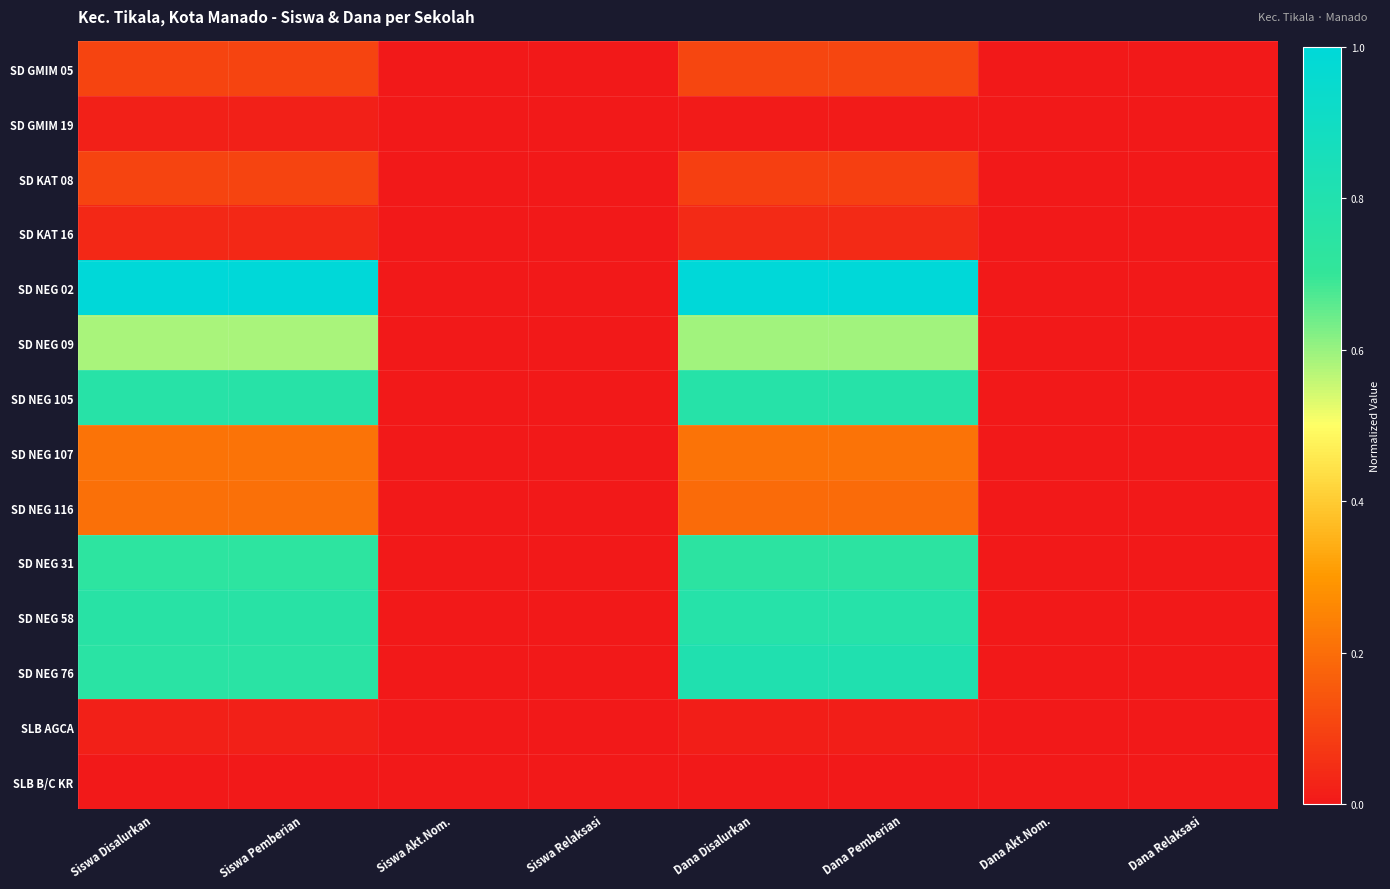

Reading right to left, extract all data points from this chart.

SD GMIM 05: Dana Relaksasi=0.0	Dana Akt.Nom.=0.0	Dana Pemberian=0.1	Dana Disalurkan=0.1	Siswa Relaksasi=0.0	Siswa Akt.Nom.=0.0	Siswa Pemberian=0.1	Siswa Disalurkan=0.1
SD GMIM 19: Dana Relaksasi=0.0	Dana Akt.Nom.=0.0	Dana Pemberian=0.0	Dana Disalurkan=0.0	Siswa Relaksasi=0.0	Siswa Akt.Nom.=0.0	Siswa Pemberian=0.0	Siswa Disalurkan=0.0
SD KAT 08: Dana Relaksasi=0.0	Dana Akt.Nom.=0.0	Dana Pemberian=0.1	Dana Disalurkan=0.1	Siswa Relaksasi=0.0	Siswa Akt.Nom.=0.0	Siswa Pemberian=0.1	Siswa Disalurkan=0.1
SD KAT 16: Dana Relaksasi=0.0	Dana Akt.Nom.=0.0	Dana Pemberian=0.0	Dana Disalurkan=0.0	Siswa Relaksasi=0.0	Siswa Akt.Nom.=0.0	Siswa Pemberian=0.0	Siswa Disalurkan=0.0
SD NEG 02: Dana Relaksasi=0.0	Dana Akt.Nom.=0.0	Dana Pemberian=1.0	Dana Disalurkan=1.0	Siswa Relaksasi=0.0	Siswa Akt.Nom.=0.0	Siswa Pemberian=1.0	Siswa Disalurkan=1.0
SD NEG 09: Dana Relaksasi=0.0	Dana Akt.Nom.=0.0	Dana Pemberian=0.6	Dana Disalurkan=0.6	Siswa Relaksasi=0.0	Siswa Akt.Nom.=0.0	Siswa Pemberian=0.6	Siswa Disalurkan=0.6
SD NEG 105: Dana Relaksasi=0.0	Dana Akt.Nom.=0.0	Dana Pemberian=0.8	Dana Disalurkan=0.8	Siswa Relaksasi=0.0	Siswa Akt.Nom.=0.0	Siswa Pemberian=0.8	Siswa Disalurkan=0.8
SD NEG 107: Dana Relaksasi=0.0	Dana Akt.Nom.=0.0	Dana Pemberian=0.2	Dana Disalurkan=0.2	Siswa Relaksasi=0.0	Siswa Akt.Nom.=0.0	Siswa Pemberian=0.2	Siswa Disalurkan=0.2
SD NEG 116: Dana Relaksasi=0.0	Dana Akt.Nom.=0.0	Dana Pemberian=0.2	Dana Disalurkan=0.2	Siswa Relaksasi=0.0	Siswa Akt.Nom.=0.0	Siswa Pemberian=0.2	Siswa Disalurkan=0.2
SD NEG 31: Dana Relaksasi=0.0	Dana Akt.Nom.=0.0	Dana Pemberian=0.7	Dana Disalurkan=0.7	Siswa Relaksasi=0.0	Siswa Akt.Nom.=0.0	Siswa Pemberian=0.7	Siswa Disalurkan=0.7
SD NEG 58: Dana Relaksasi=0.0	Dana Akt.Nom.=0.0	Dana Pemberian=0.8	Dana Disalurkan=0.8	Siswa Relaksasi=0.0	Siswa Akt.Nom.=0.0	Siswa Pemberian=0.8	Siswa Disalurkan=0.8
SD NEG 76: Dana Relaksasi=0.0	Dana Akt.Nom.=0.0	Dana Pemberian=0.8	Dana Disalurkan=0.8	Siswa Relaksasi=0.0	Siswa Akt.Nom.=0.0	Siswa Pemberian=0.8	Siswa Disalurkan=0.8
SLB AGCA: Dana Relaksasi=0.0	Dana Akt.Nom.=0.0	Dana Pemberian=0.0	Dana Disalurkan=0.0	Siswa Relaksasi=0.0	Siswa Akt.Nom.=0.0	Siswa Pemberian=0.0	Siswa Disalurkan=0.0
SLB B/C KR: Dana Relaksasi=0.0	Dana Akt.Nom.=0.0	Dana Pemberian=0.0	Dana Disalurkan=0.0	Siswa Relaksasi=0.0	Siswa Akt.Nom.=0.0	Siswa Pemberian=0.0	Siswa Disalurkan=0.0